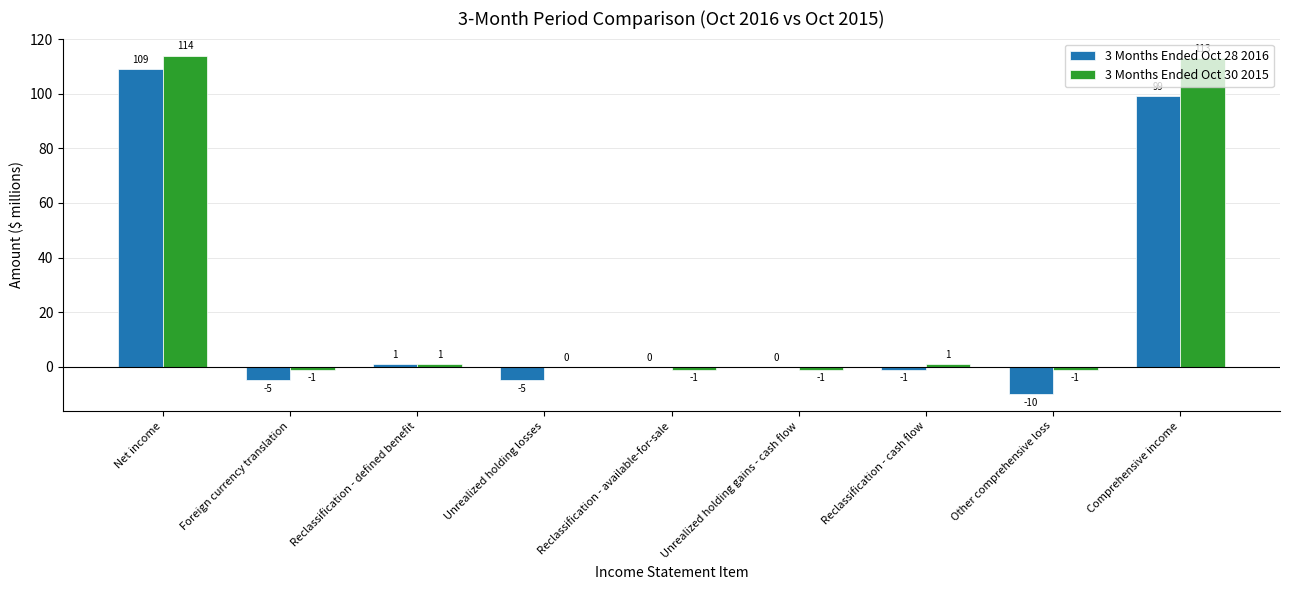

What are all the series names shown in the legend?

3 Months Ended Oct 28 2016, 3 Months Ended Oct 30 2015